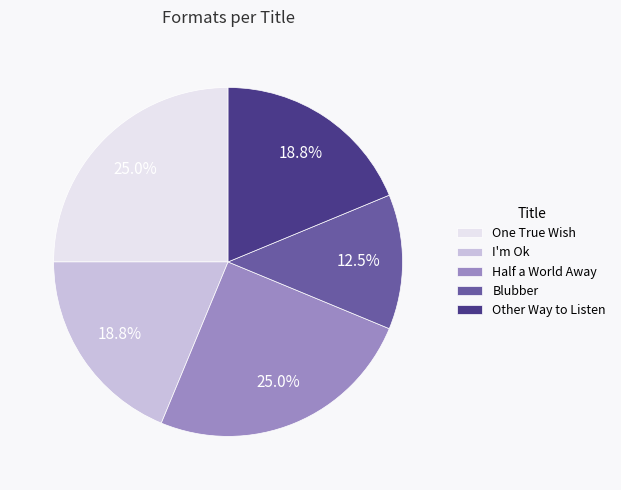

What is the ratio of the value at Half a World Away to the value at Other Way to Listen?

1.3